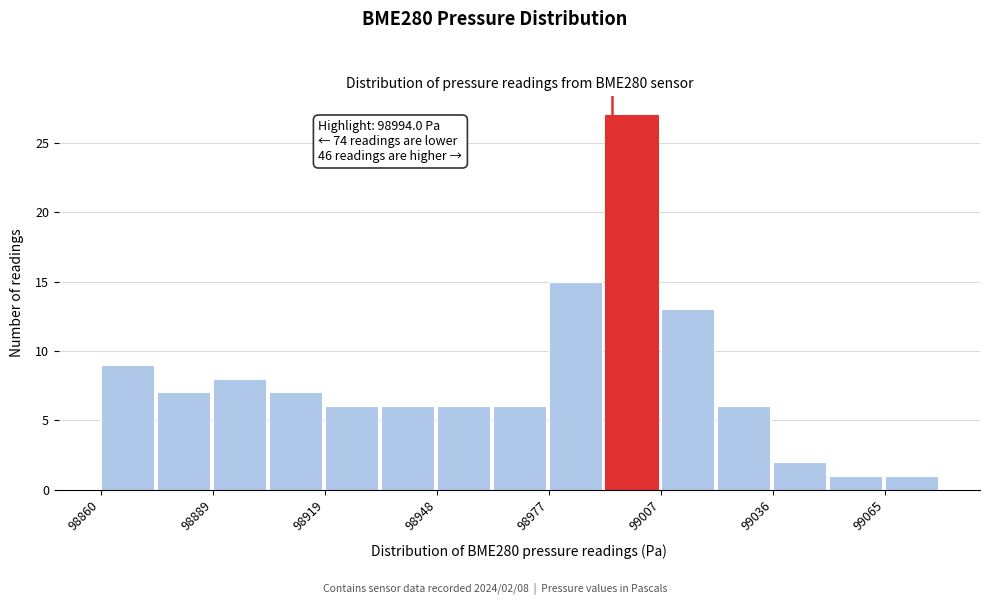

Read against the x-axis, roughly where is the centre of the tallest bar?

99000